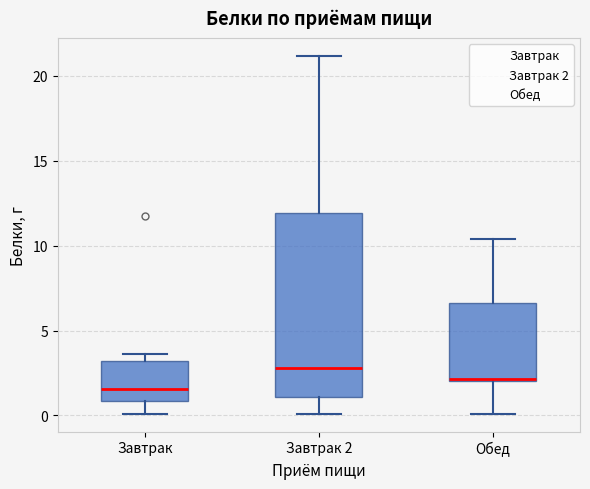

Which box is the tallest, from its lower edge to its upper edge?

Завтрак 2